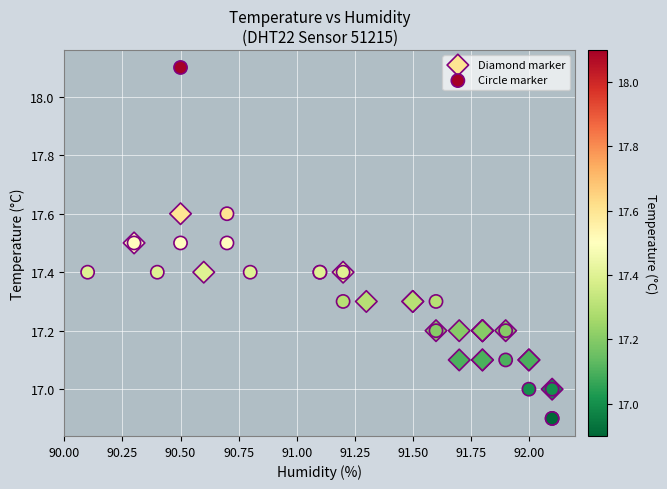

Which series has the largest Y range (max minus min)?

Circle marker